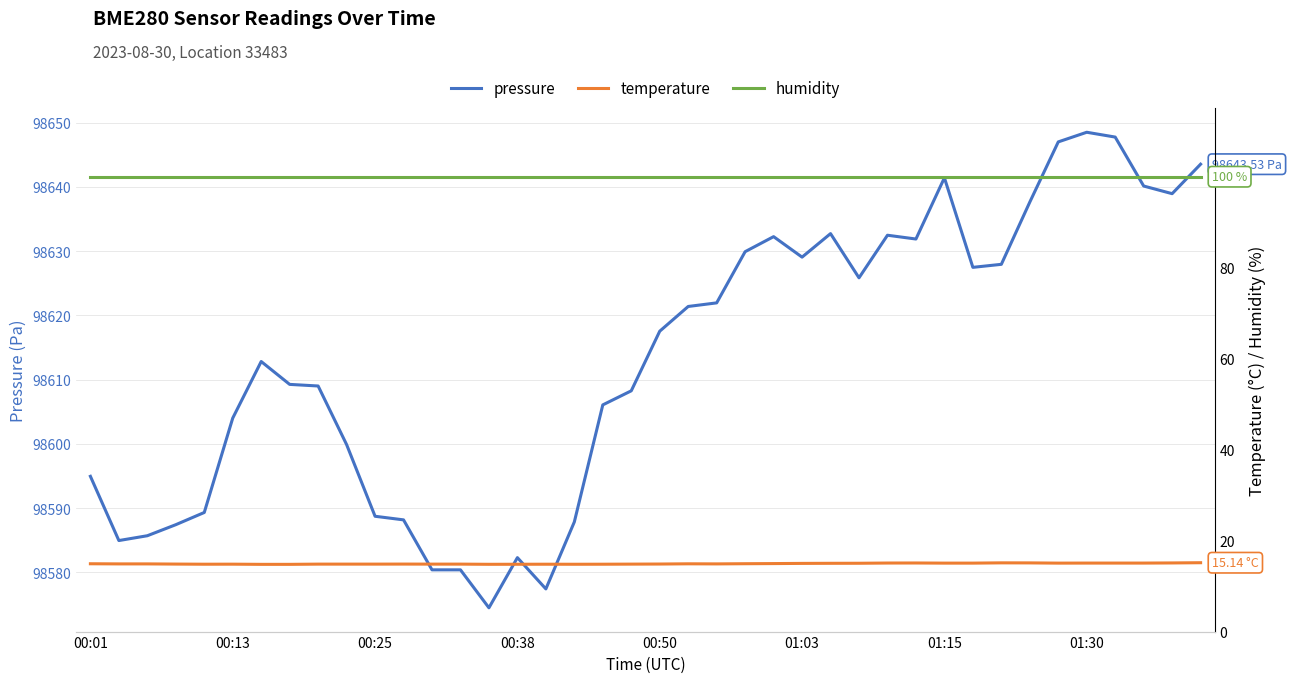

Which series has the largest total across all categories?

pressure